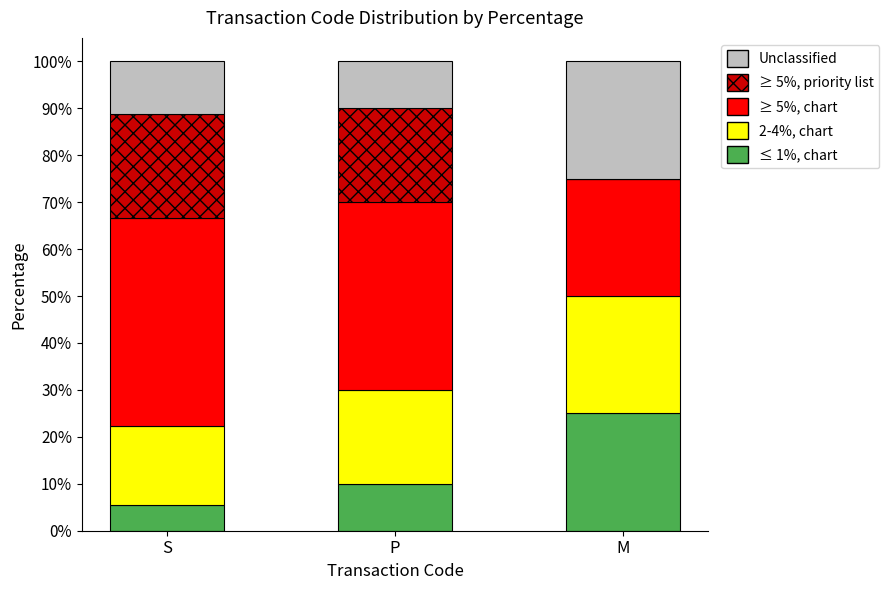

What are all the series names shown in the legend?

Unclassified, ≥ 5%, priority list, ≥ 5%, chart, 2-4%, chart, ≤ 1%, chart